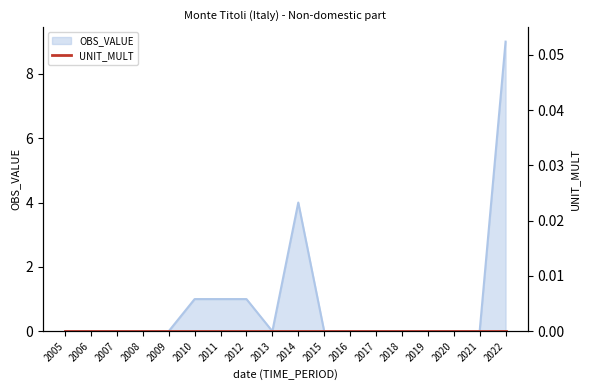

What is the value of the 10th point from the left?

4